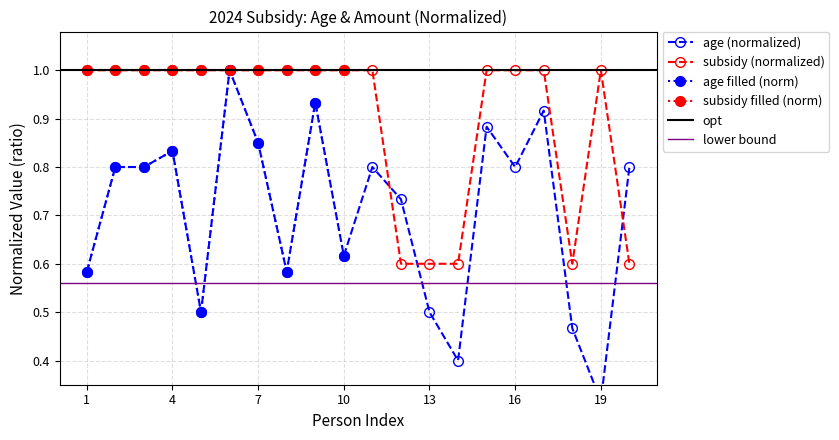

How many categories are shown in the chart?

20